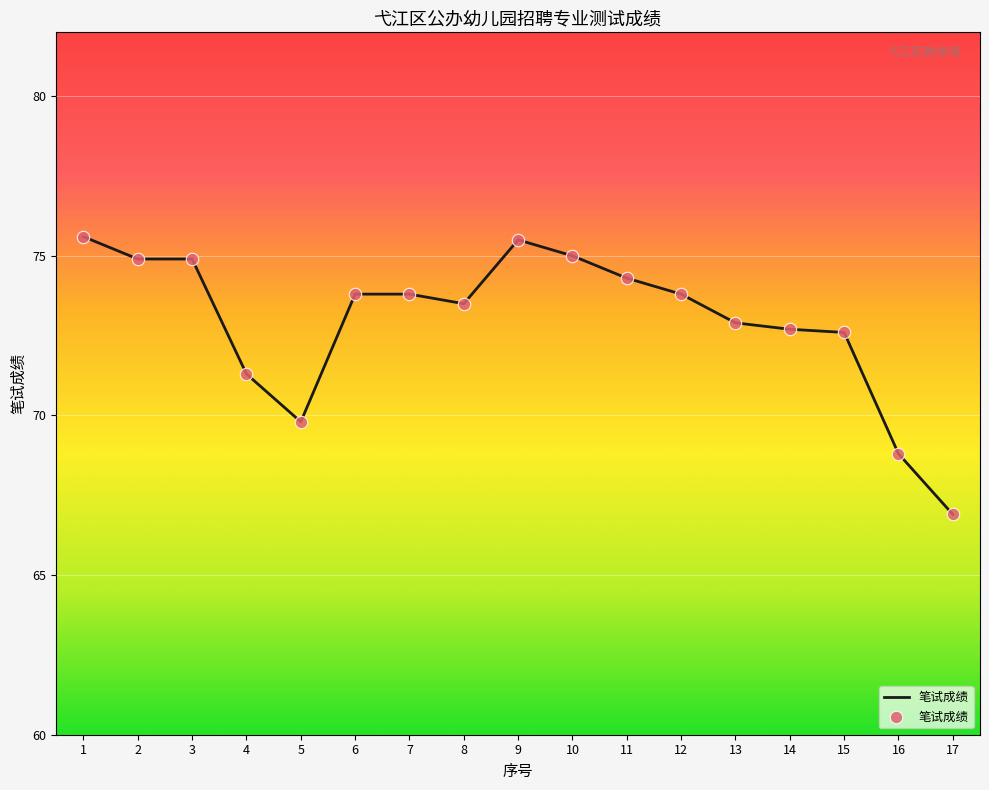

Between 13 and 17, which is larger?

13